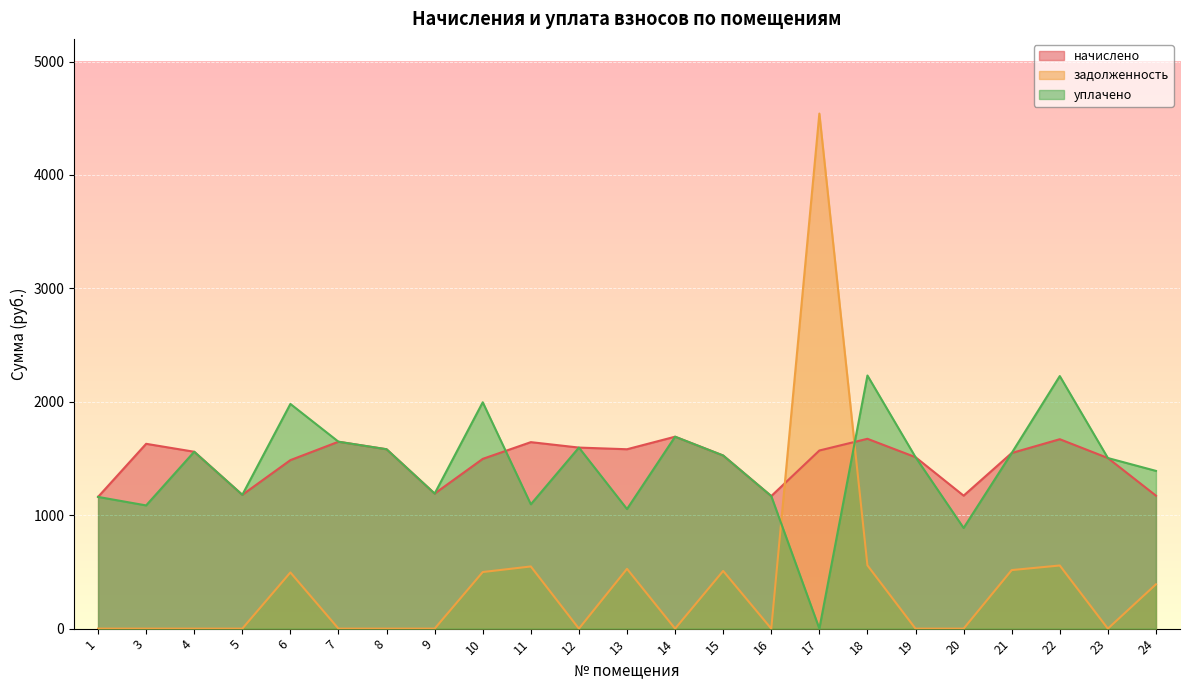

How many times do задолженность and начислено cross each other?

2